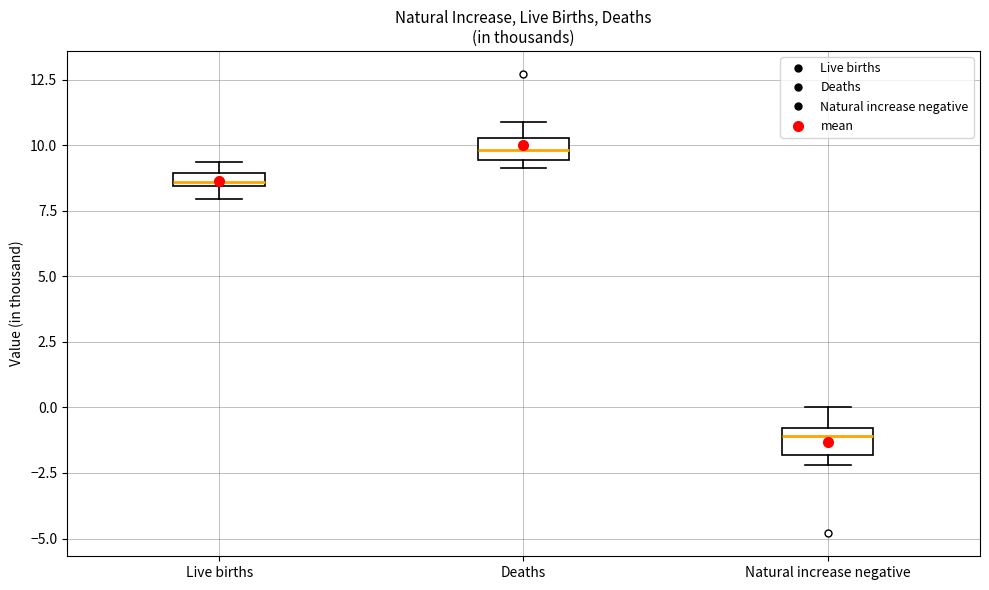

Where does the upper whisker of the box for Deaths end on the y-axis? The values are not printed on the chart, so give them approximately, as read against the axis.

11.0